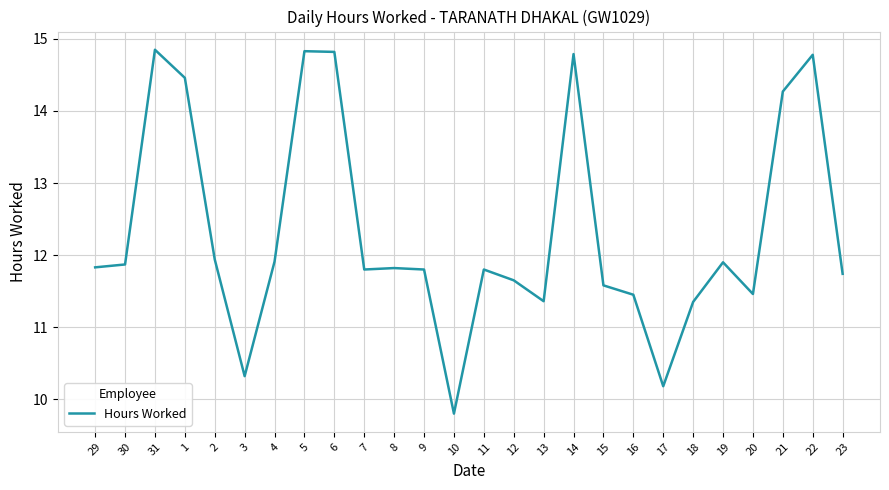

What position from the left is 13?

16